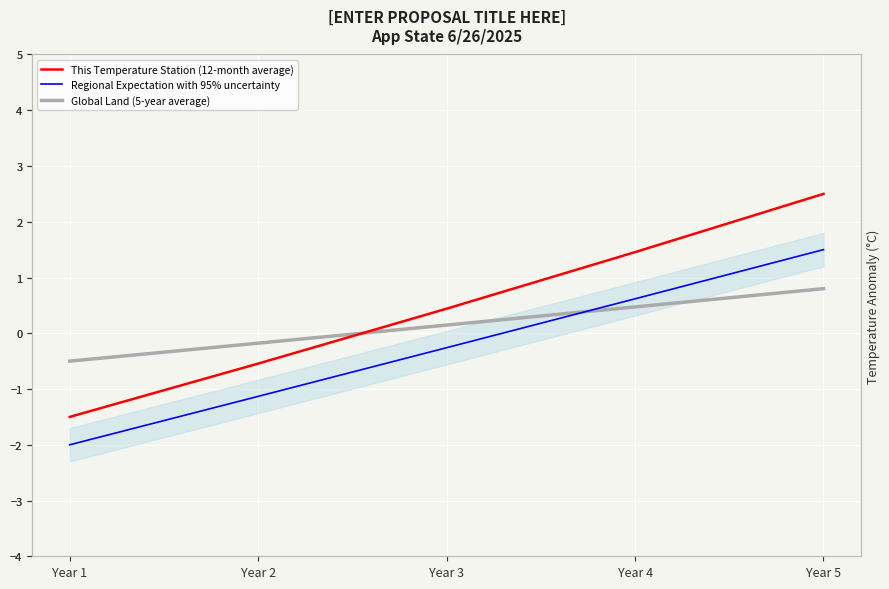

Rank the categories by This Temperature Station (12-month average) value from lowest to highest.

Year 1, Year 2, Year 3, Year 4, Year 5